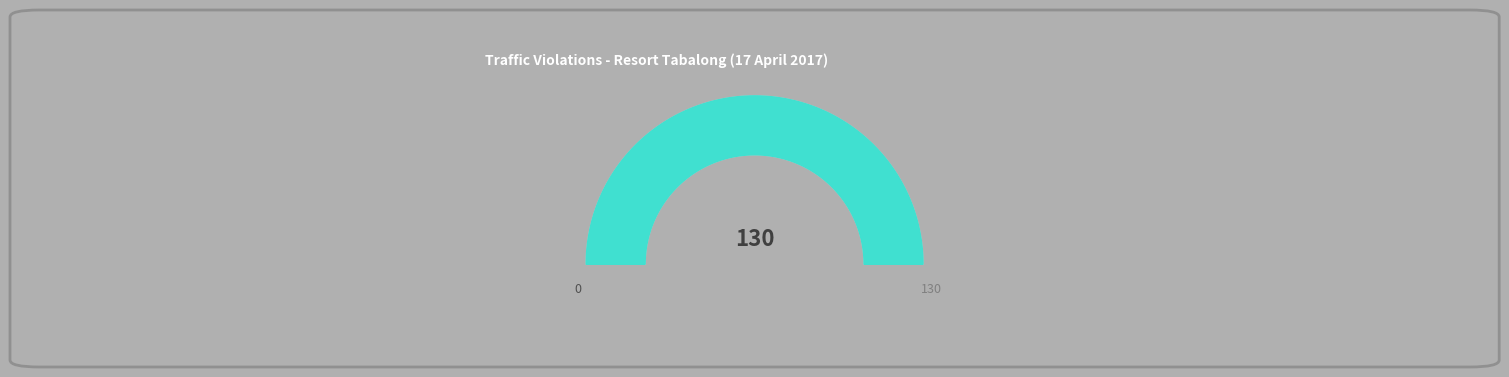

The TRUK slice represents 22% of the pie. True or false?

False